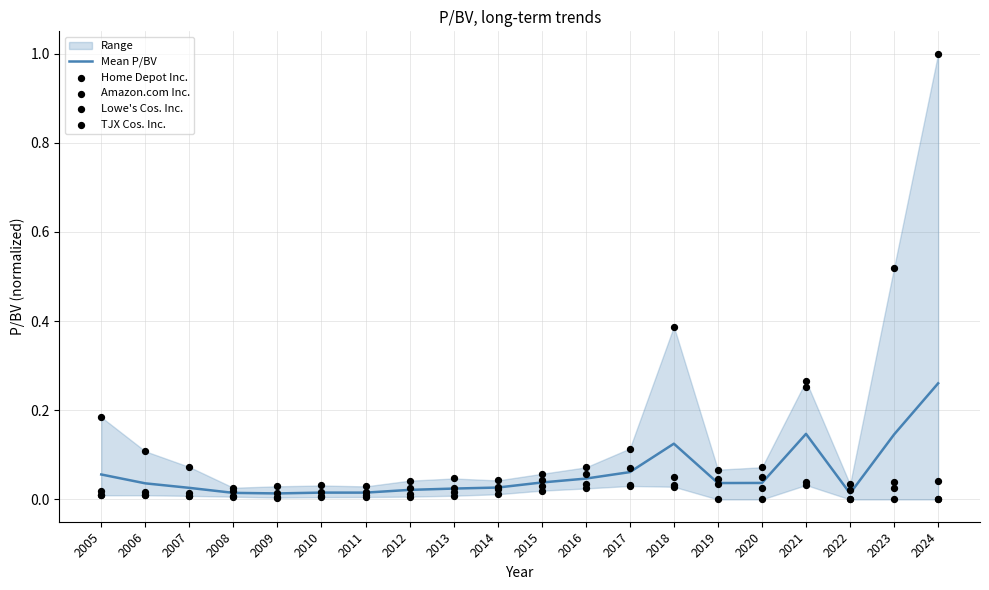

Which series has the largest total across all categories?

Home Depot Inc.